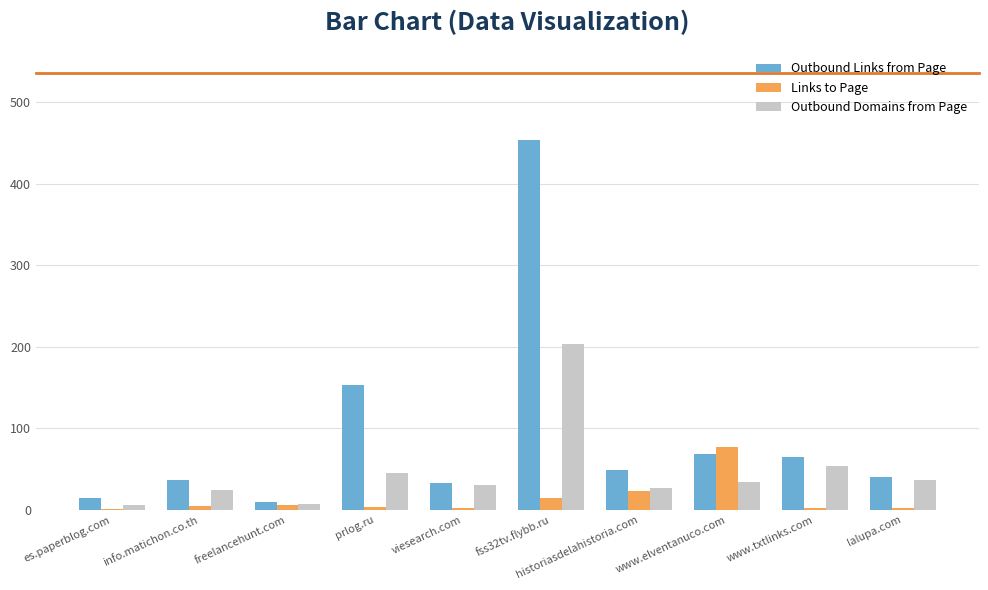

What is the sum of all Outbound Links from Page values?

922